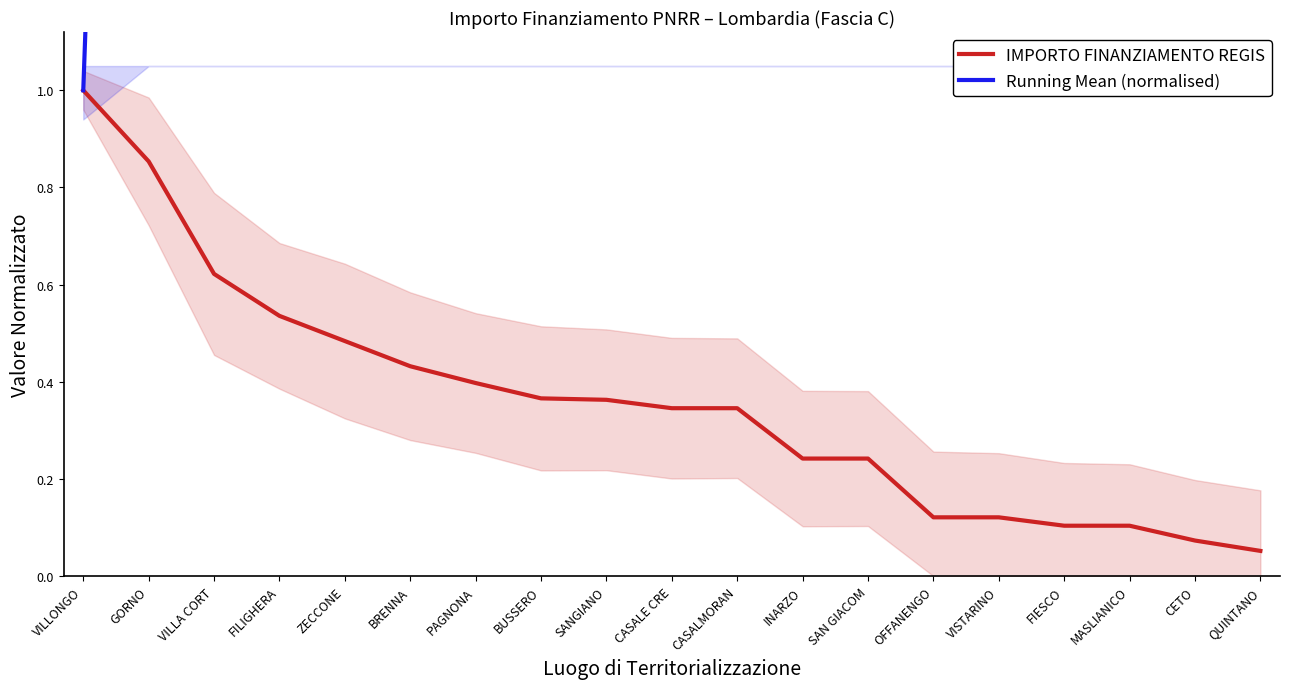

What is the difference between the highest and lowest values at VILLA CORT?

7.1